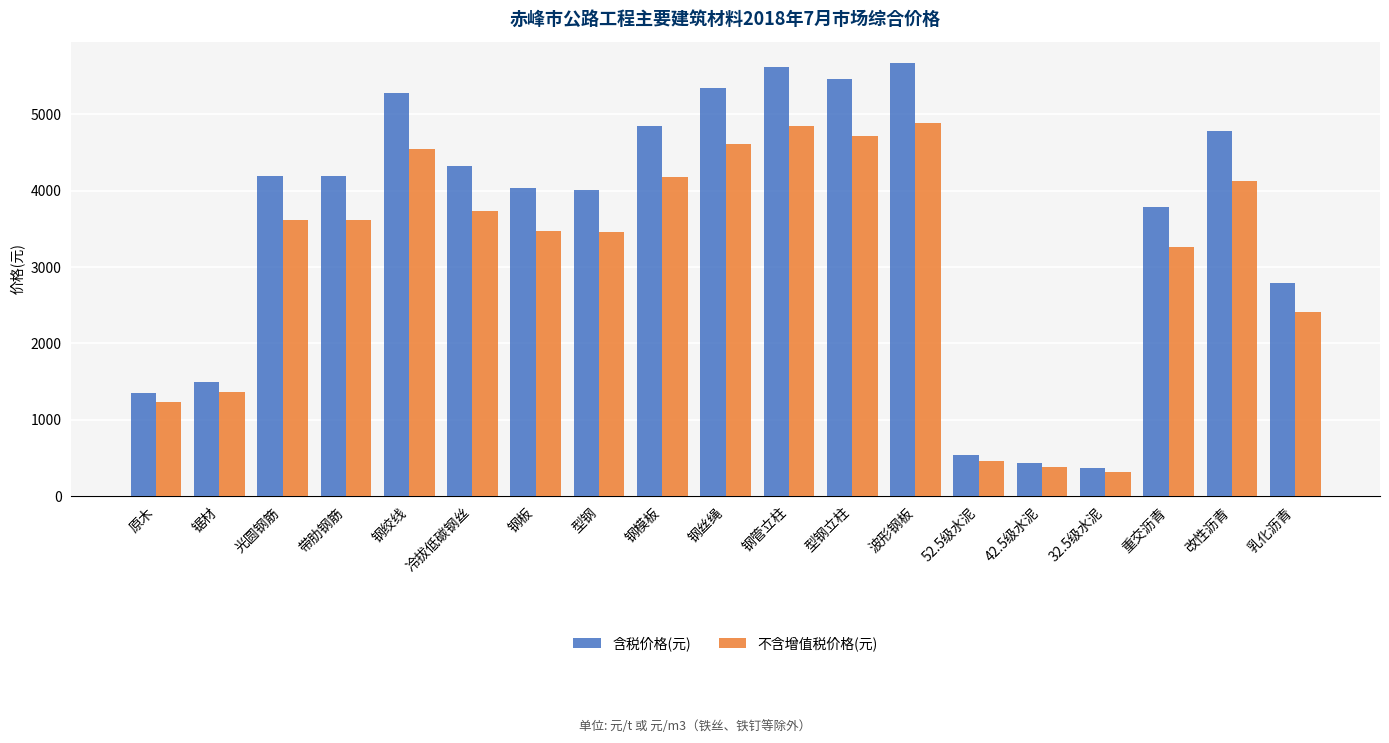

Which category has the lowest value across all series?

32.5级水泥